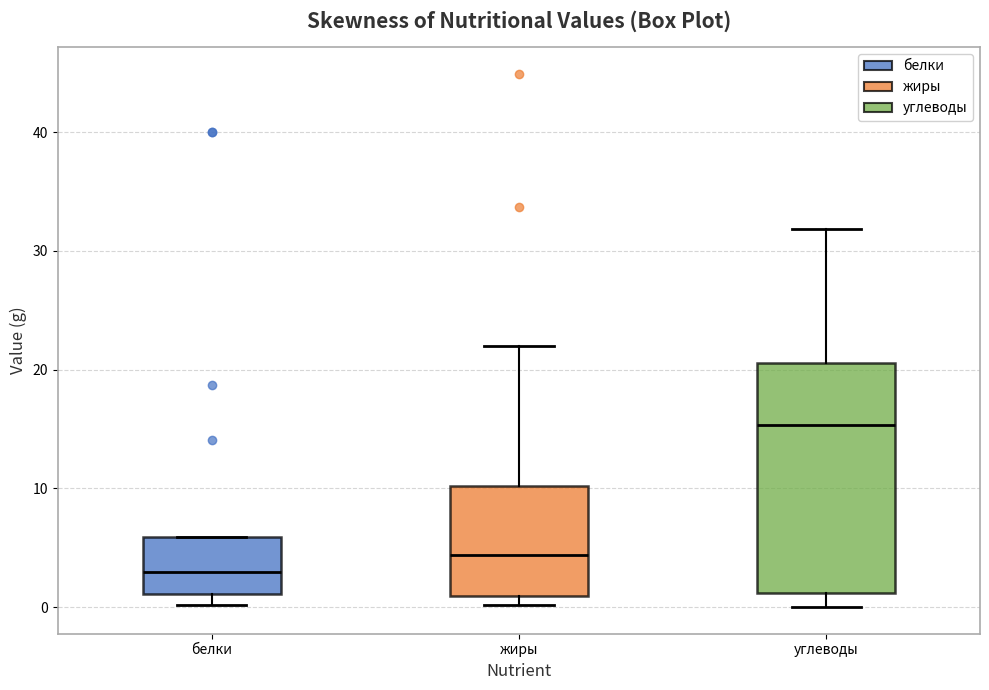

Reading left to right, read every box against the y-axis: the position of its median line, the range the box covers, and the ends of its whiskers. The values are not printed on the chart, so give them approximately, as read against the axis.

белки: median 3, box 1 to 6, whiskers 0 to 6
жиры: median 4, box 1 to 10, whiskers 0 to 22
углеводы: median 15, box 1 to 21, whiskers 0 to 32